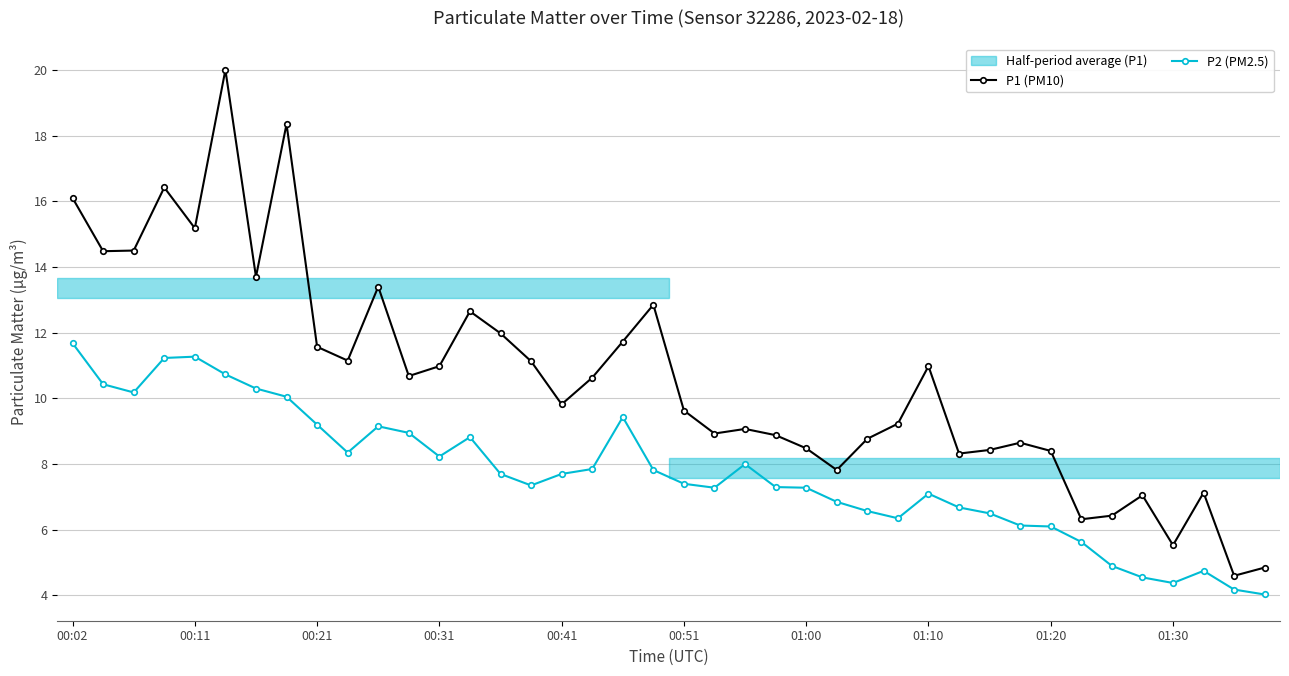

What is the minimum value for P1 (PM10)?

4.6